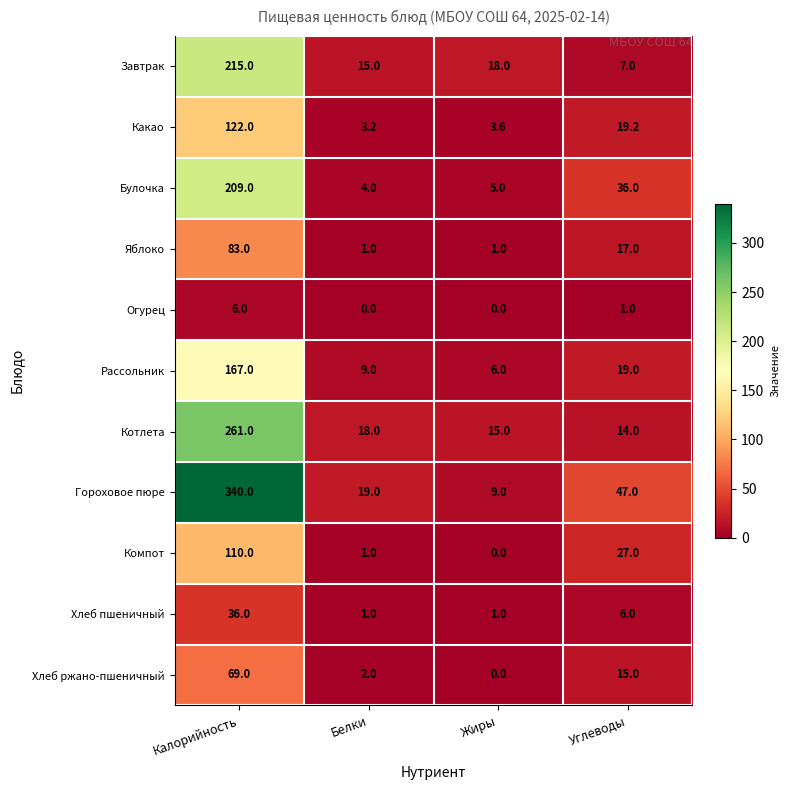

Is it true that Хлеб ржано-пшеничный equals 69.0 at Калорийность?

True